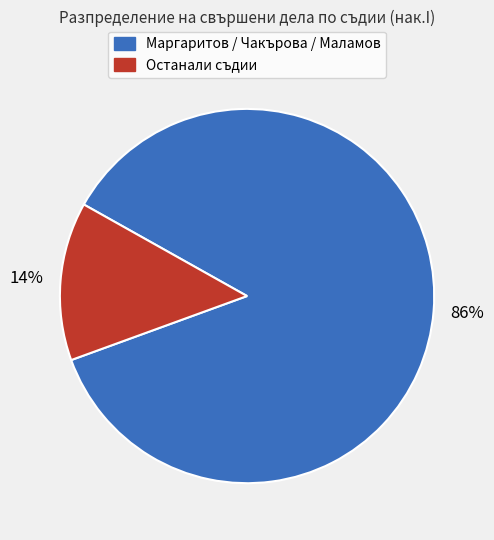

To the nearest percent, what is the average slice percentage?

50%